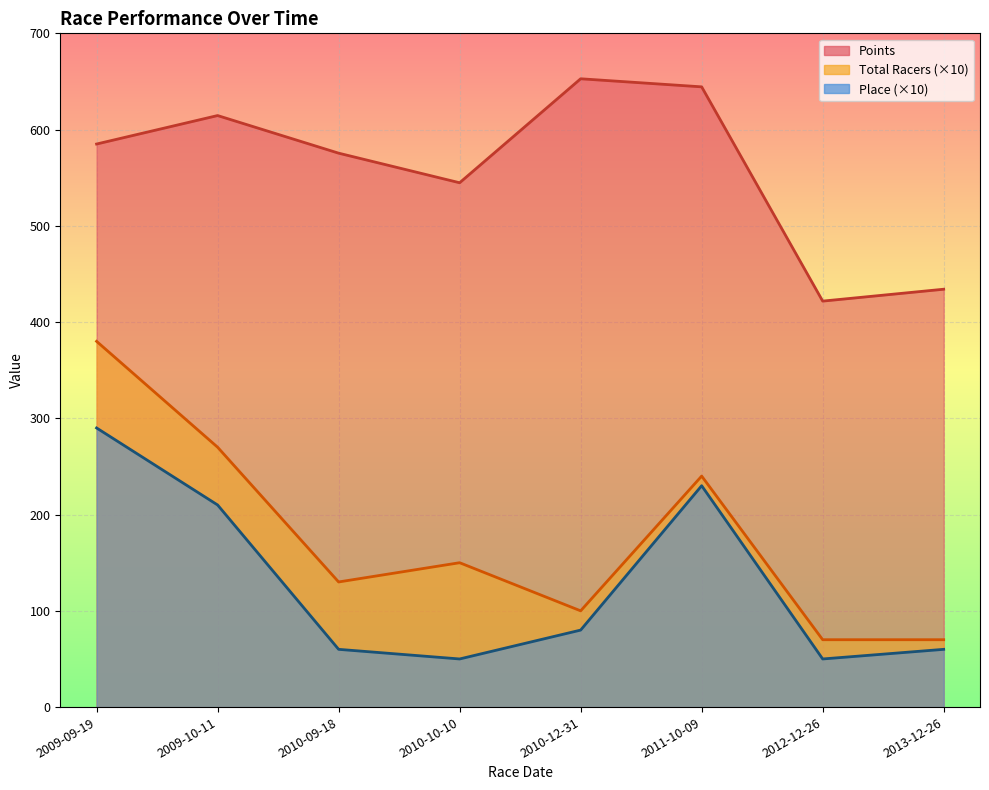

At which label does Place first exceed 80?

2009-09-19